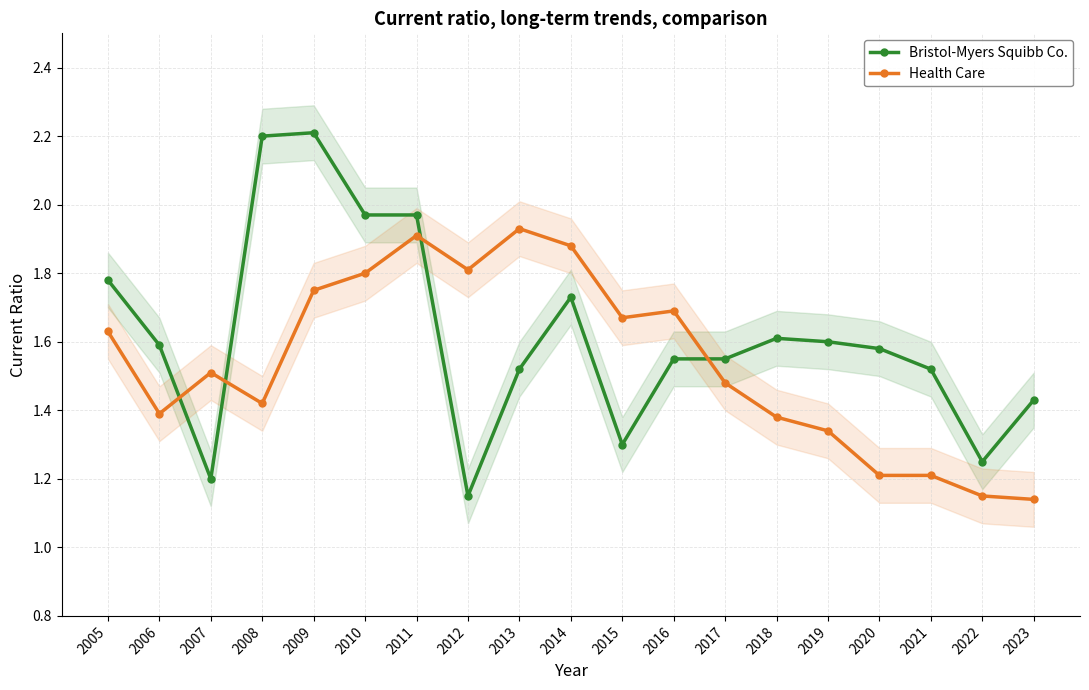

True or false: Health Care has a value of 1.9 at 2013.

True